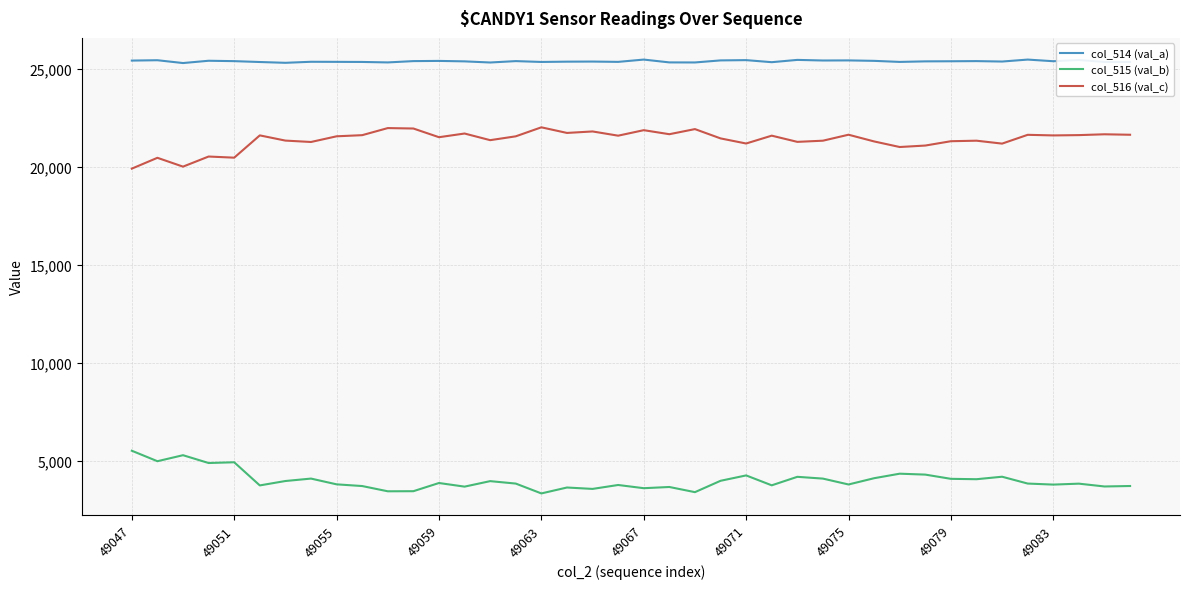

What is the highest value of the col_516 (val_c) series?

22034